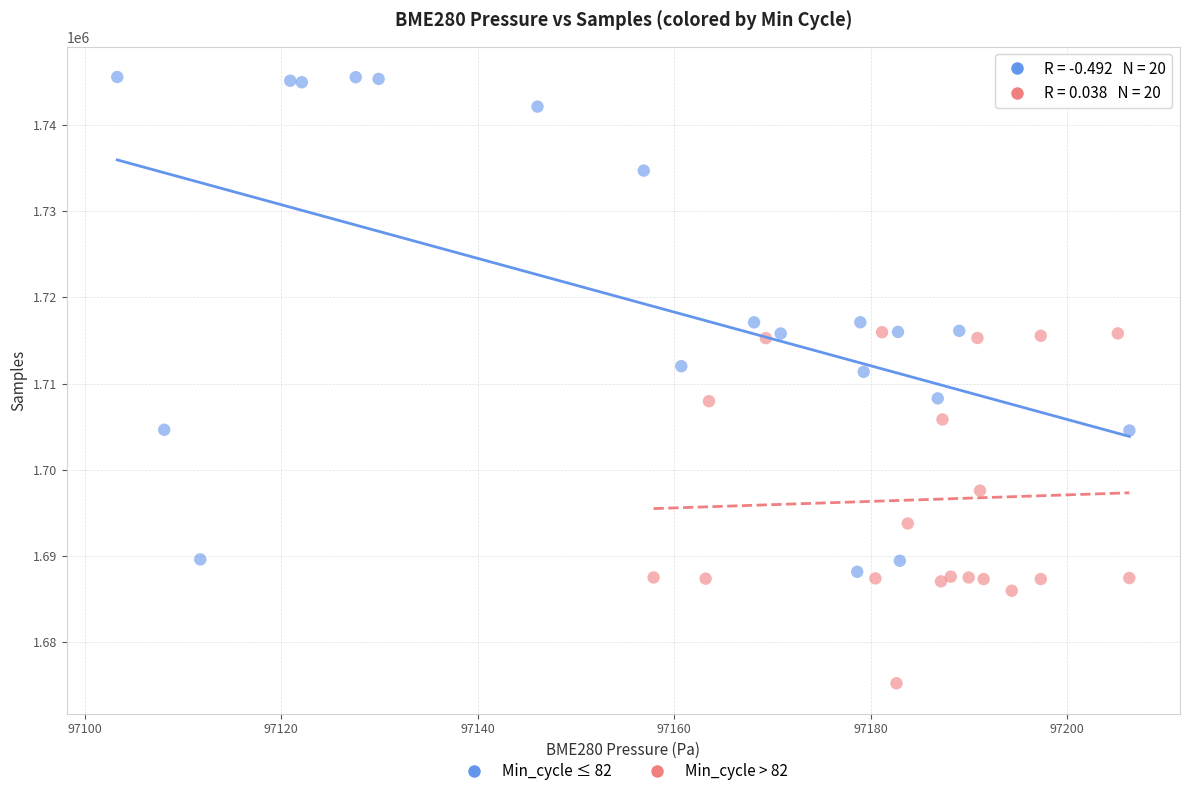

Which series reaches the maximum Y coordinate?

Min_cycle ≤ 82